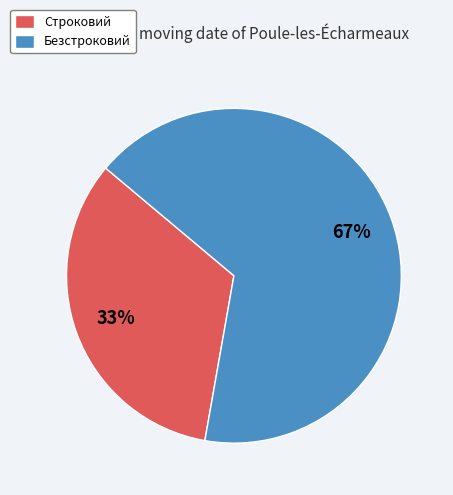

Which category has the smallest portion of the pie?

Строковий